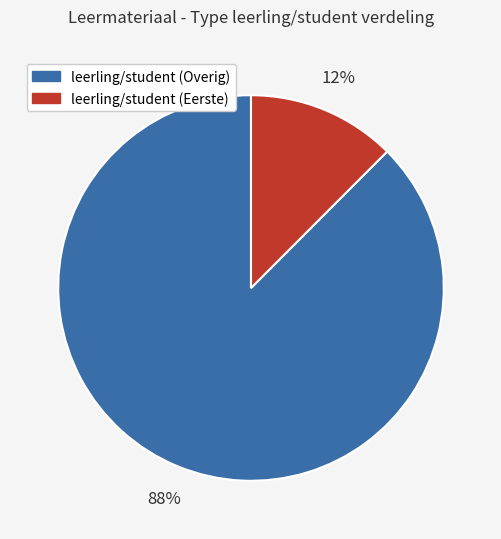

To the nearest percent, what portion does leerling/student (Overig) represent?

88%